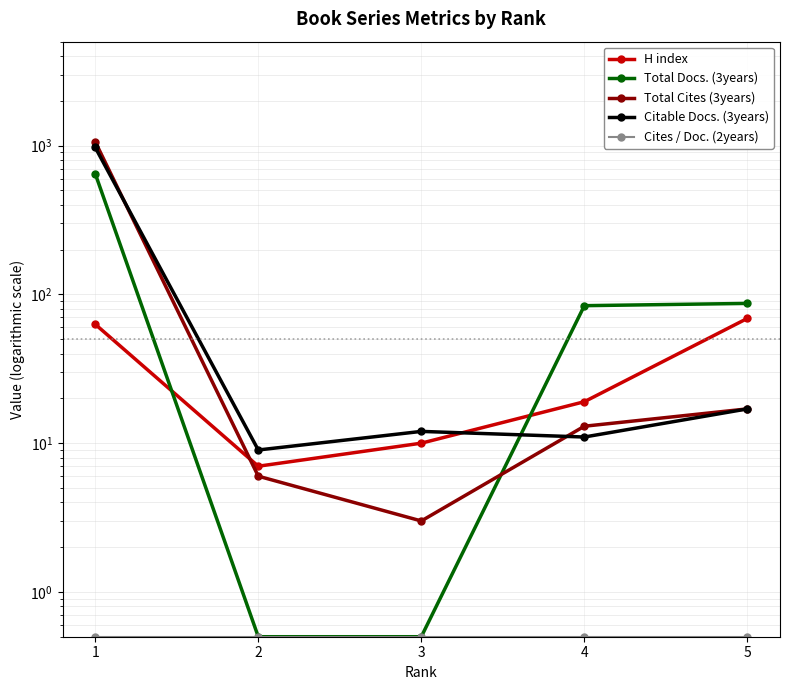

What is the value of the Citable Docs. (3years) point at the 3rd from the left?

12.0